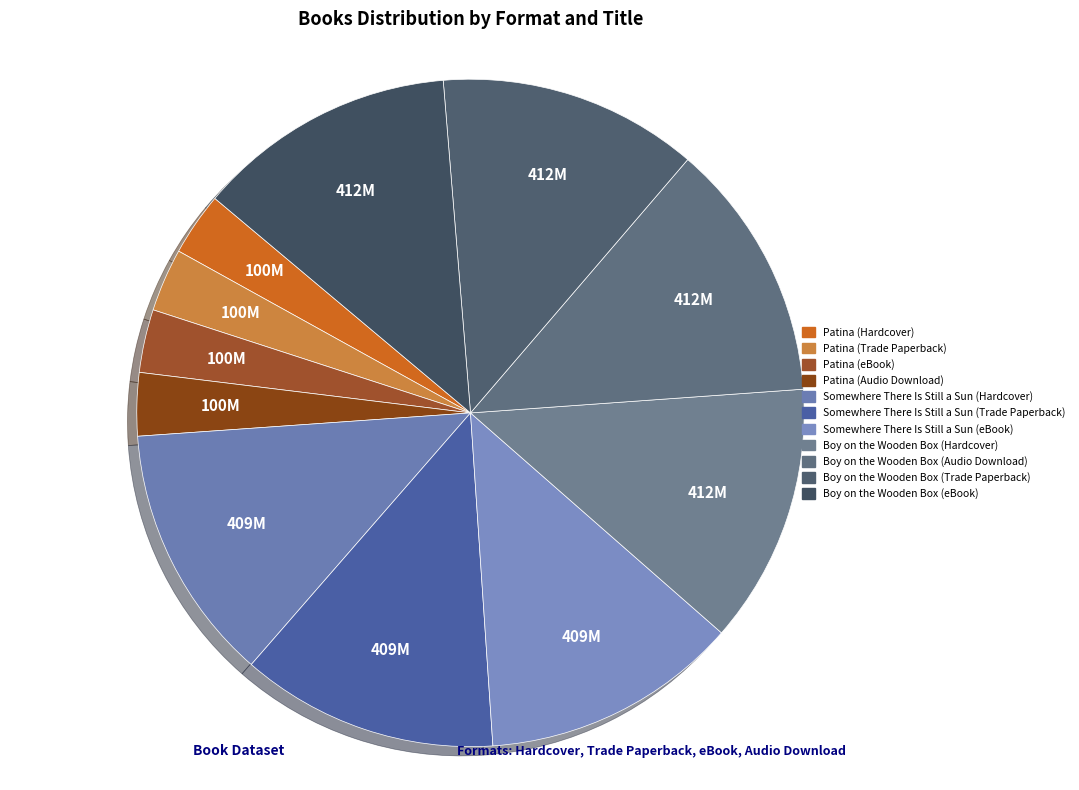

Count the number of slices in the pie.

11